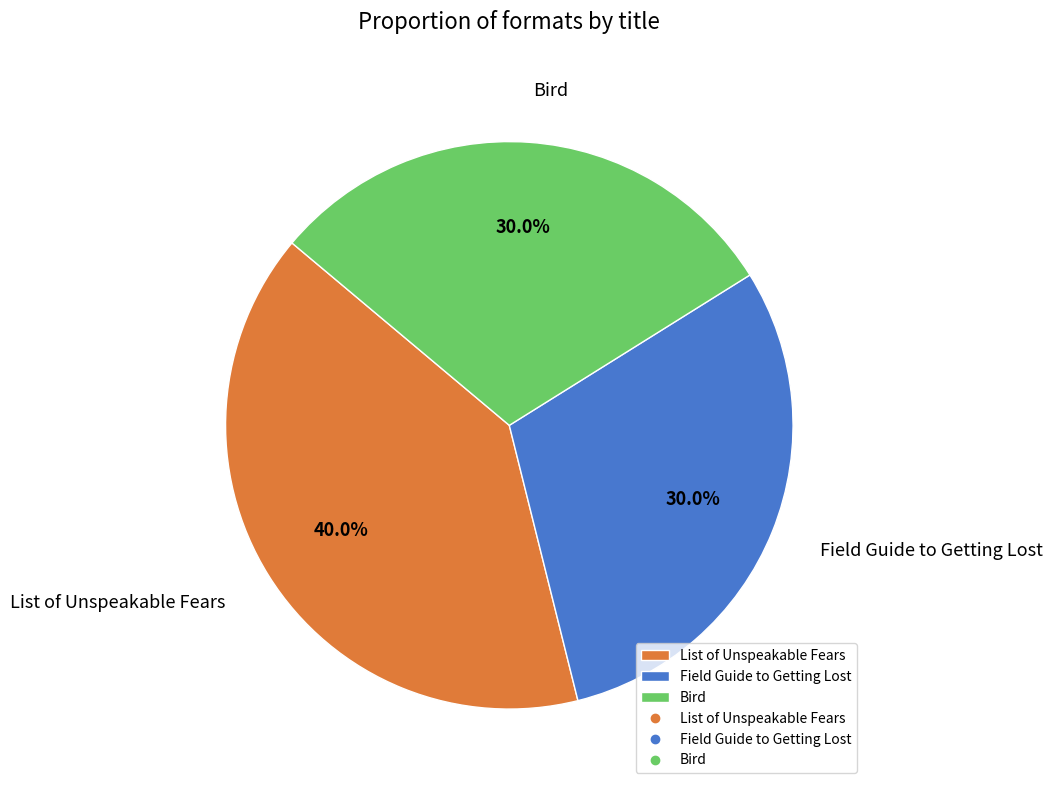

Is there any slice that represents more than half of the pie?

No